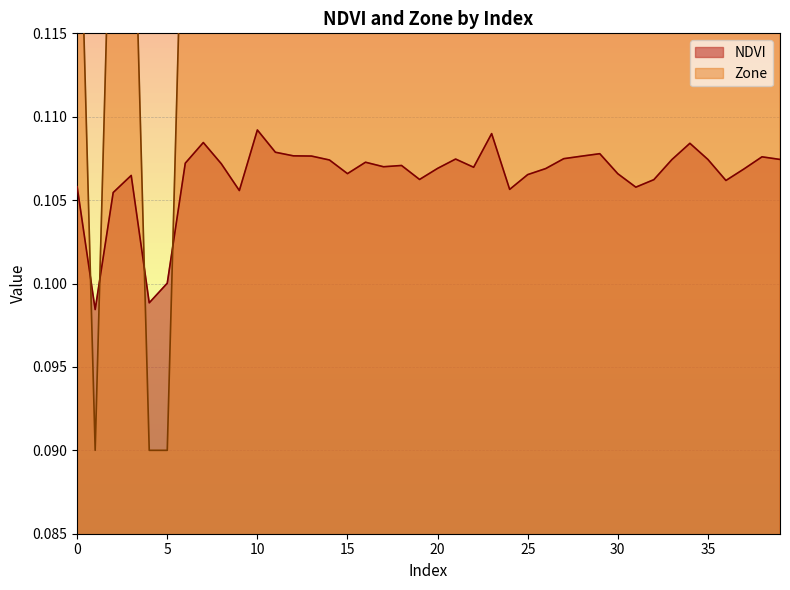

Does the chart have visible grid lines?

Yes